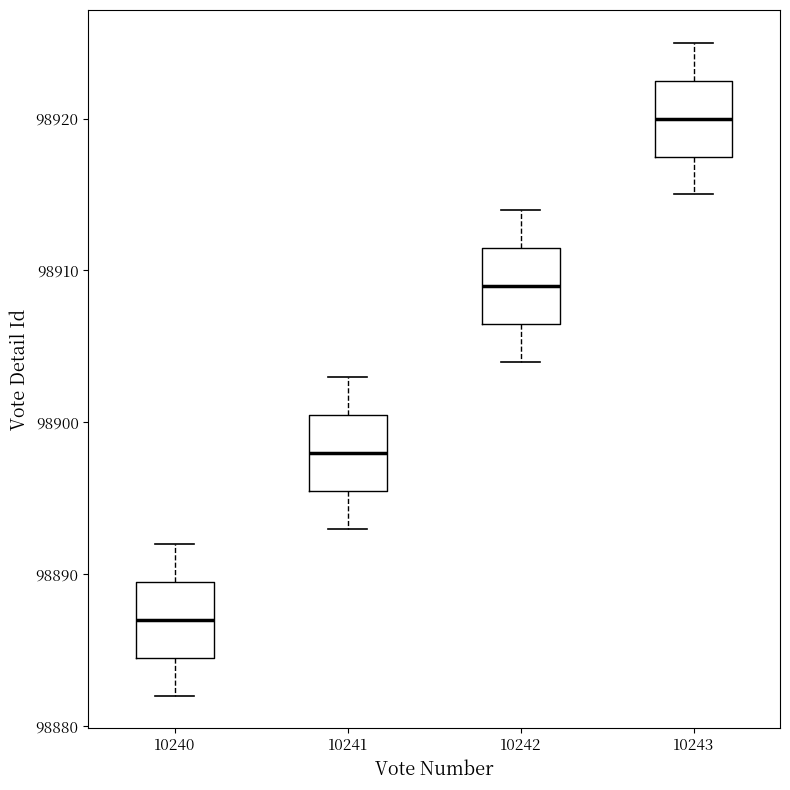

Reading left to right, read every box against the y-axis: the position of its median line, the range the box covers, and the ends of its whiskers. The values are not printed on the chart, so give them approximately, as read against the axis.

10240: median 98887, box 98885 to 98890, whiskers 98882 to 98892
10241: median 98898, box 98896 to 98901, whiskers 98893 to 98903
10242: median 98909, box 98907 to 98912, whiskers 98904 to 98914
10243: median 98920, box 98918 to 98923, whiskers 98915 to 98925